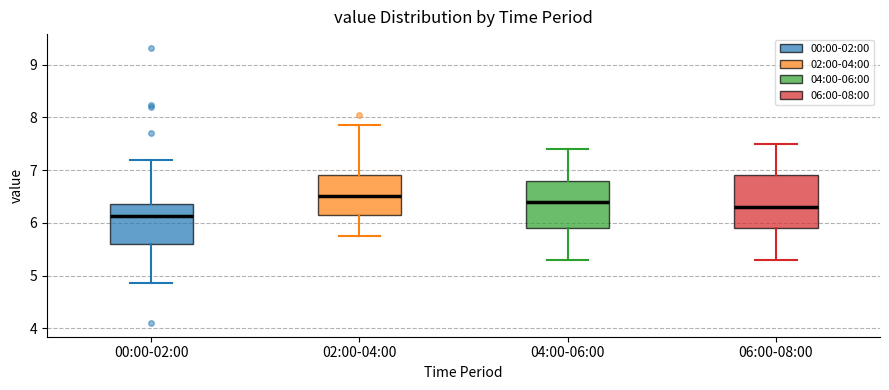

Reading left to right, transcribe this box plot: for each box, give where its median line is, the range the box spans, and where its two whiskers end, as read against the y-axis. The values are not printed on the chart, so give them approximately, as read against the axis.

00:00-02:00: median 6.1, box 5.6 to 6.4, whiskers 4.9 to 7.2
02:00-04:00: median 6.5, box 6.2 to 6.9, whiskers 5.8 to 7.9
04:00-06:00: median 6.4, box 5.9 to 6.8, whiskers 5.3 to 7.4
06:00-08:00: median 6.3, box 5.9 to 6.9, whiskers 5.3 to 7.5